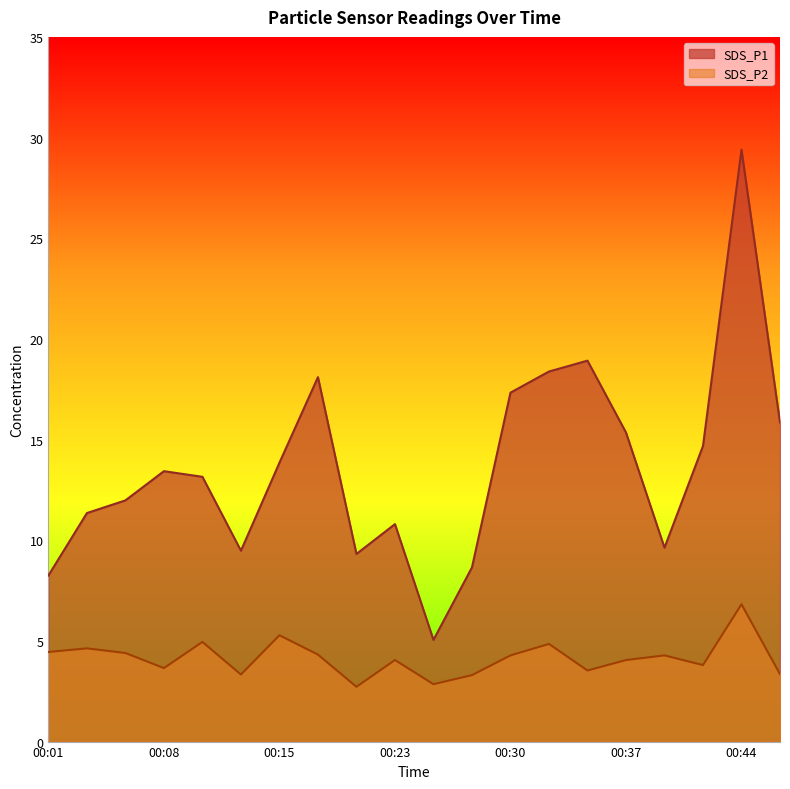

Reading left to right, list all the values displayed in this chart.

SDS_P1: 8.2	11.3	12.0	13.4	13.2	9.5	13.8	18.1	9.3	10.8	5.0	8.7	17.3	18.4	18.9	15.3	9.6	14.7	29.4	15.8
SDS_P2: 4.5	4.6	4.4	3.6	5.0	3.3	5.3	4.3	2.7	4.0	2.9	3.3	4.3	4.8	3.5	4.0	4.3	3.8	6.8	3.4